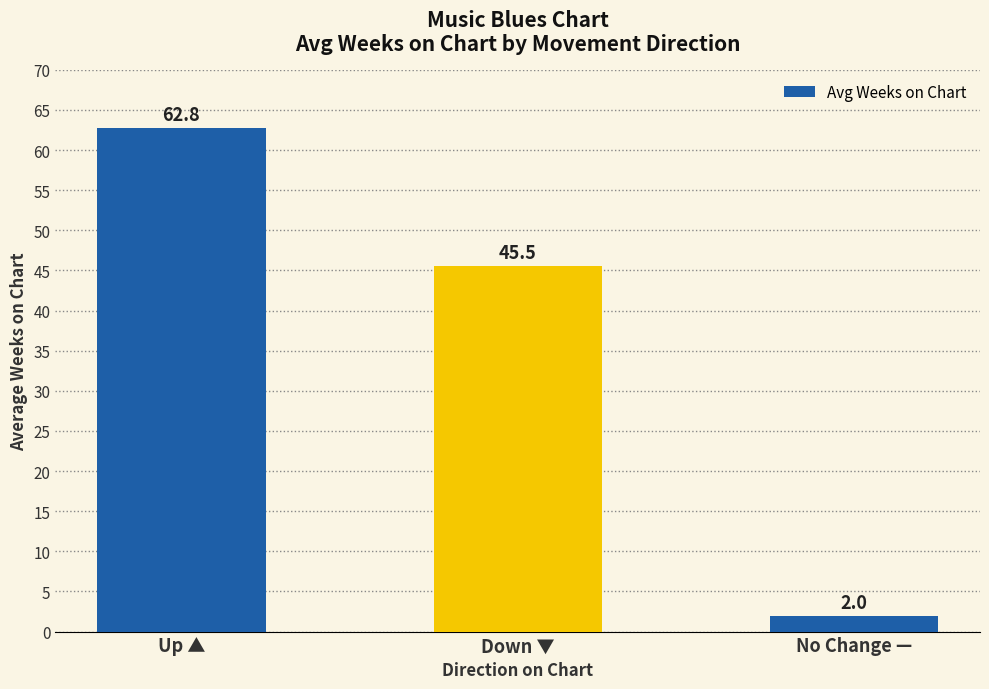

How many series are shown in this chart?

1